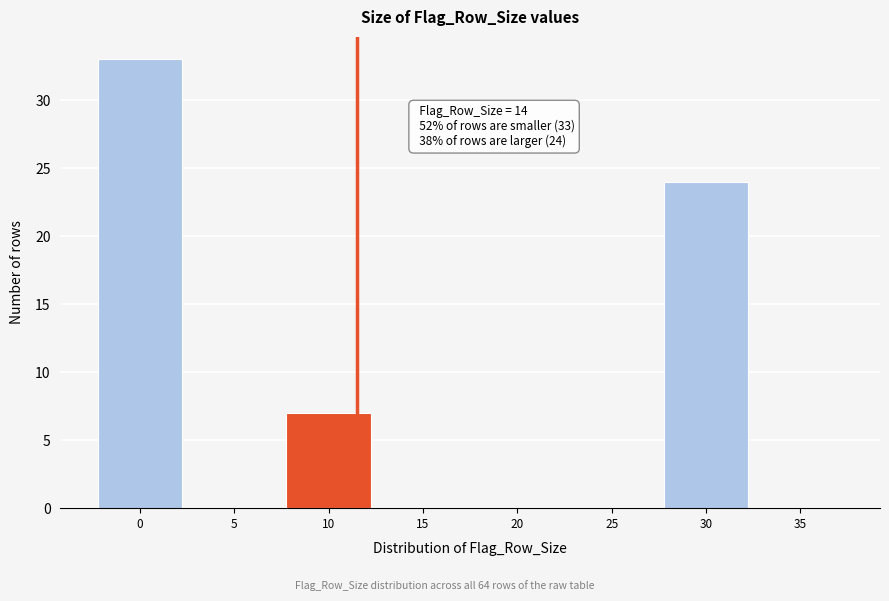

Reading left to right, transcribe all the data shown in this chart.

0=33	5=0	10=7	15=0	20=0	25=0	30=24	35=0